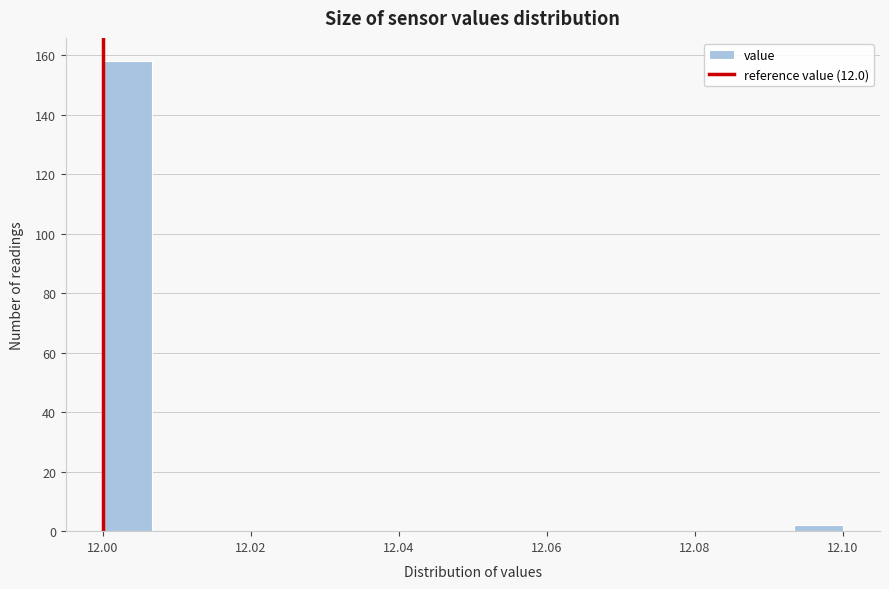

Read against the x-axis, roughly where is the centre of the tallest bar?

12.004